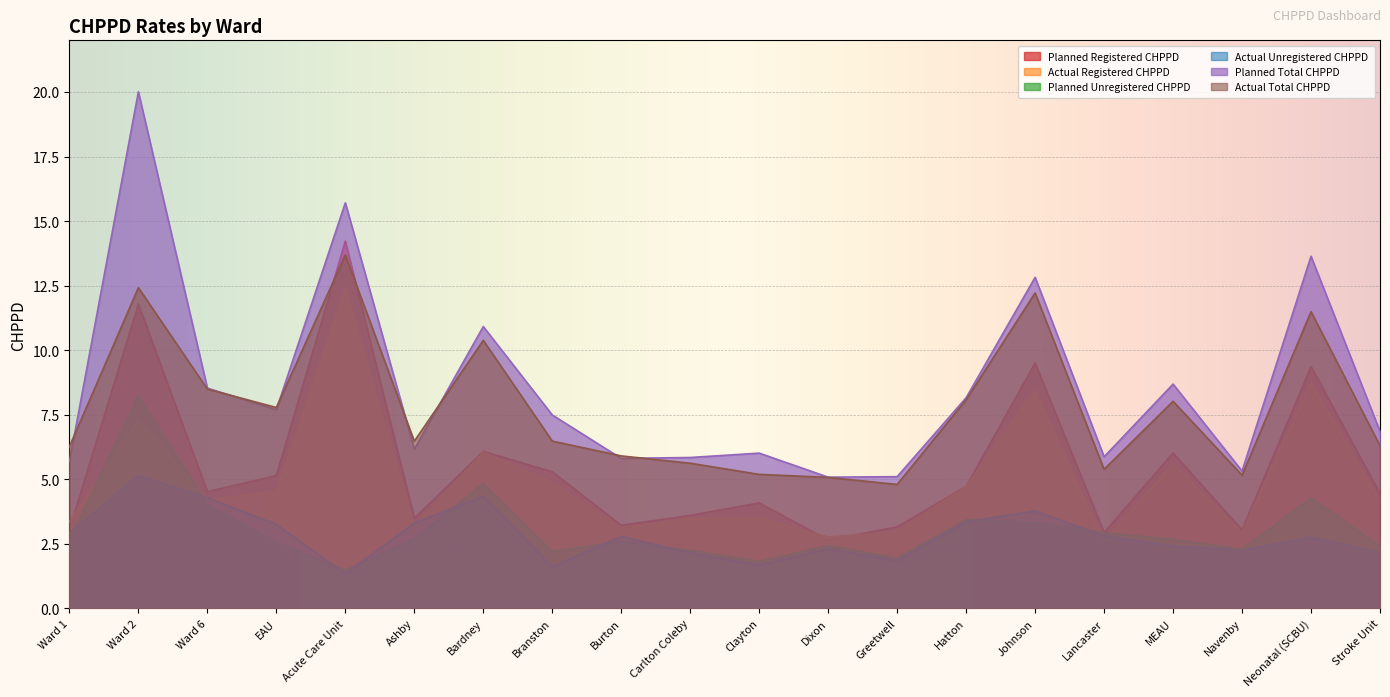

What is the label of the 6th point from the right?

Johnson